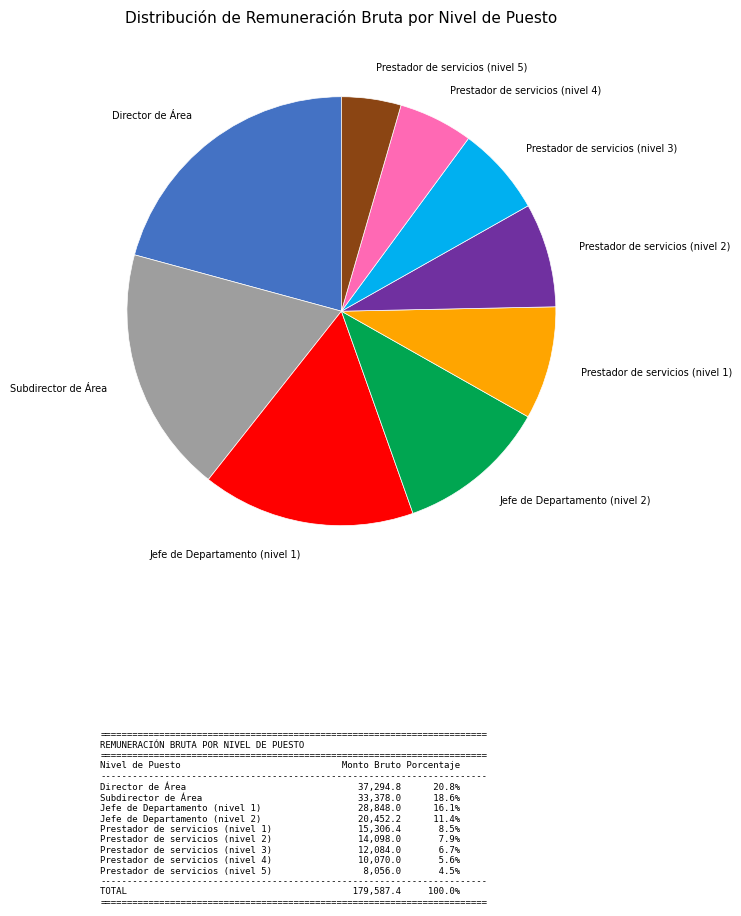

Rank the categories by value from highest to lowest.

Director de Área, Subdirector de Área, Jefe de Departamento (nivel 1), Jefe de Departamento (nivel 2), Prestador de servicios (nivel 1), Prestador de servicios (nivel 2), Prestador de servicios (nivel 3), Prestador de servicios (nivel 4), Prestador de servicios (nivel 5)